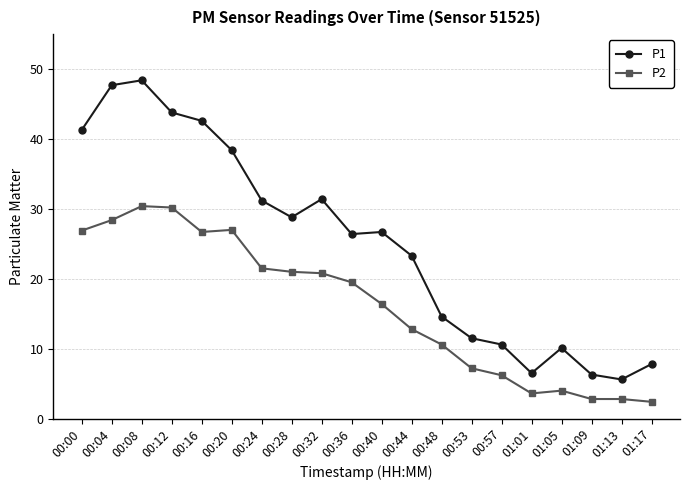

List the series in order of their overall mean, highest first.

P1, P2